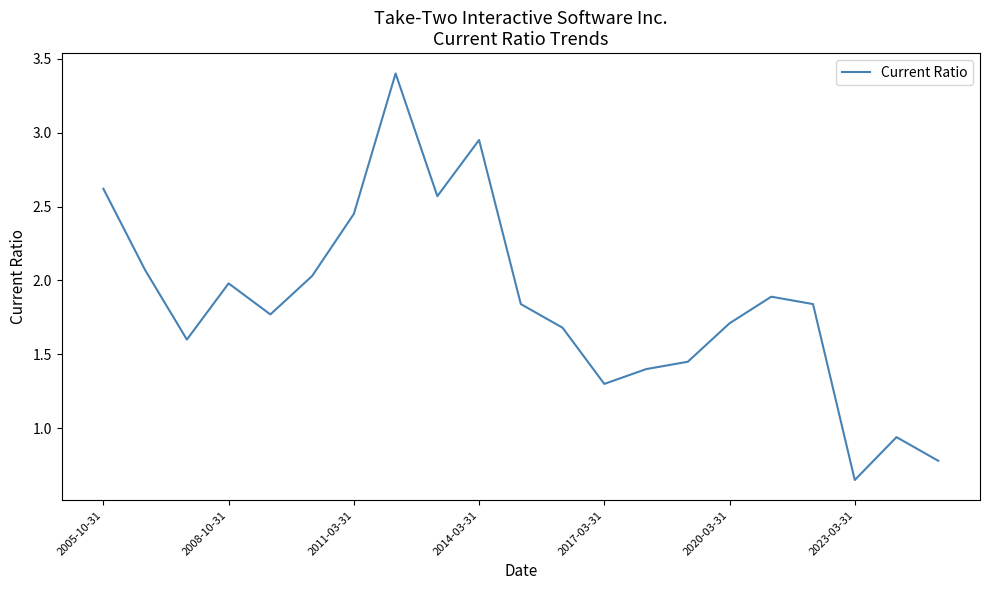

What is the average value?

1.9